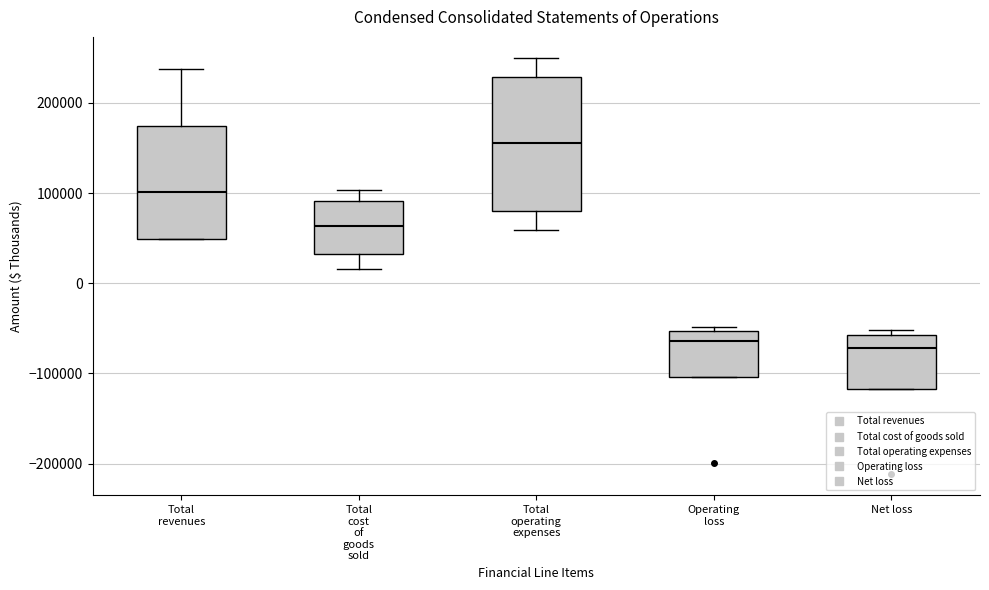

Reading left to right, read every box against the y-axis: the position of its median line, the range the box covers, and the ends of its whiskers. The values are not printed on the chart, so give them approximately, as read against the axis.

Total revenues: median 100000, box 50000 to 170000, whiskers 50000 to 240000
Total cost of goods sold: median 60000, box 30000 to 90000, whiskers 20000 to 100000
Total operating expenses: median 150000, box 80000 to 230000, whiskers 60000 to 250000
Operating loss: median -60000, box -100000 to -50000, whiskers -100000 to -50000 (just above the box's upper edge)
Net loss: median -70000, box -120000 to -60000, whiskers -120000 to -50000